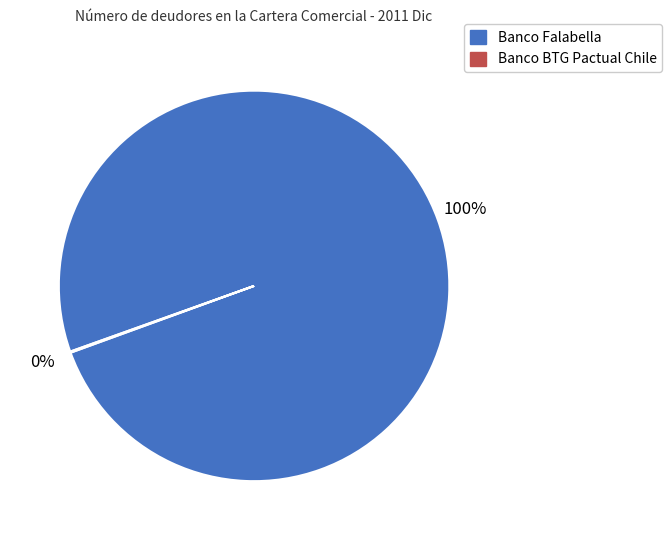

What percentage is the Banco Falabella slice, to the nearest percent?

100%